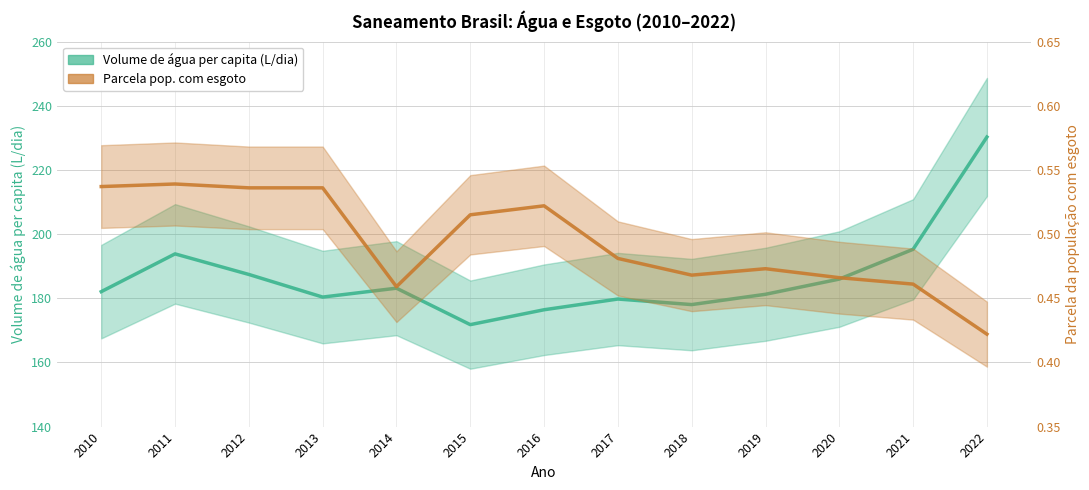

The value of Volume de água consumida per capita (L/dia) at 2012 is 187.4. True or false?

True